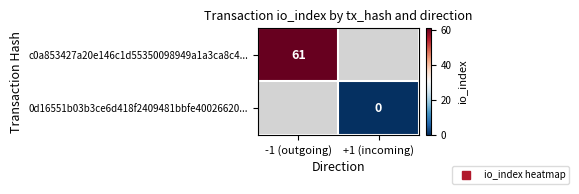

Is the value of c0a853427a20e146c1d55350098949a1a3ca8c4... at +1 (incoming) greater than the value of 0d16551b03b3ce6d418f2409481bbfe40026620... at -1 (outgoing)?

No